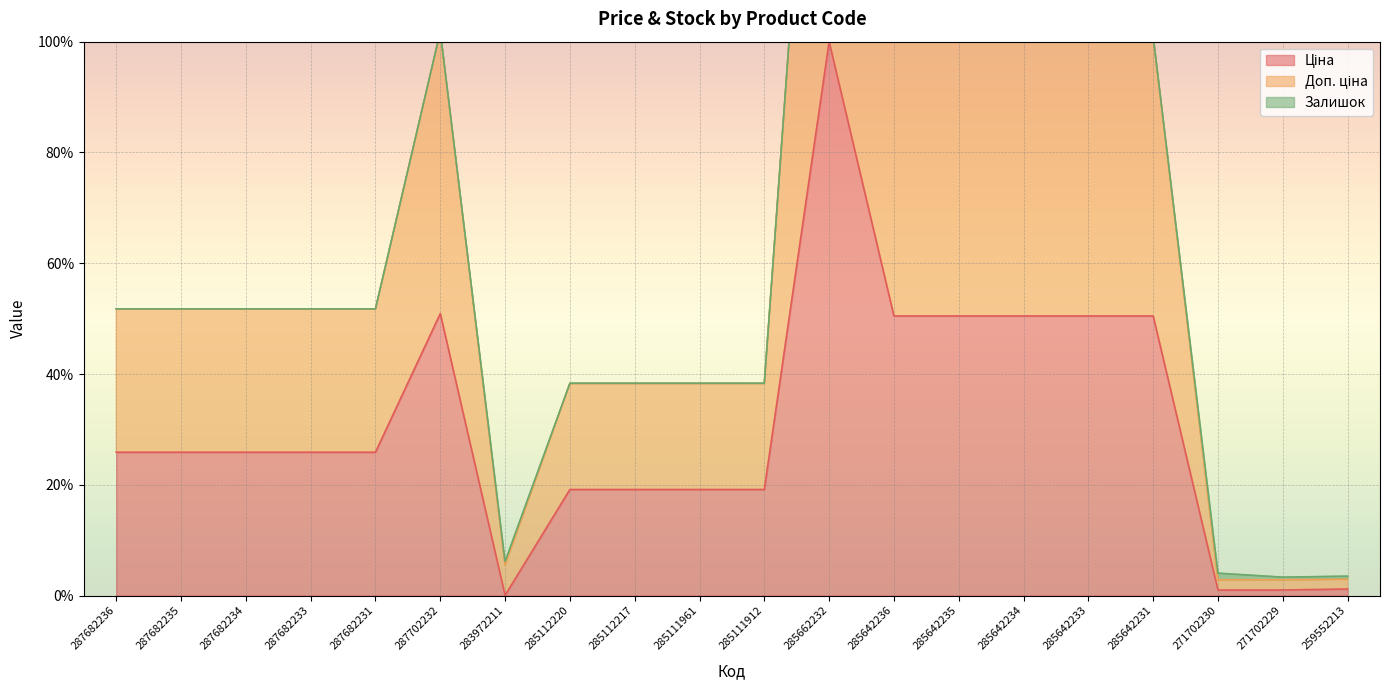

What is the label of the 18th point from the left?

271702230